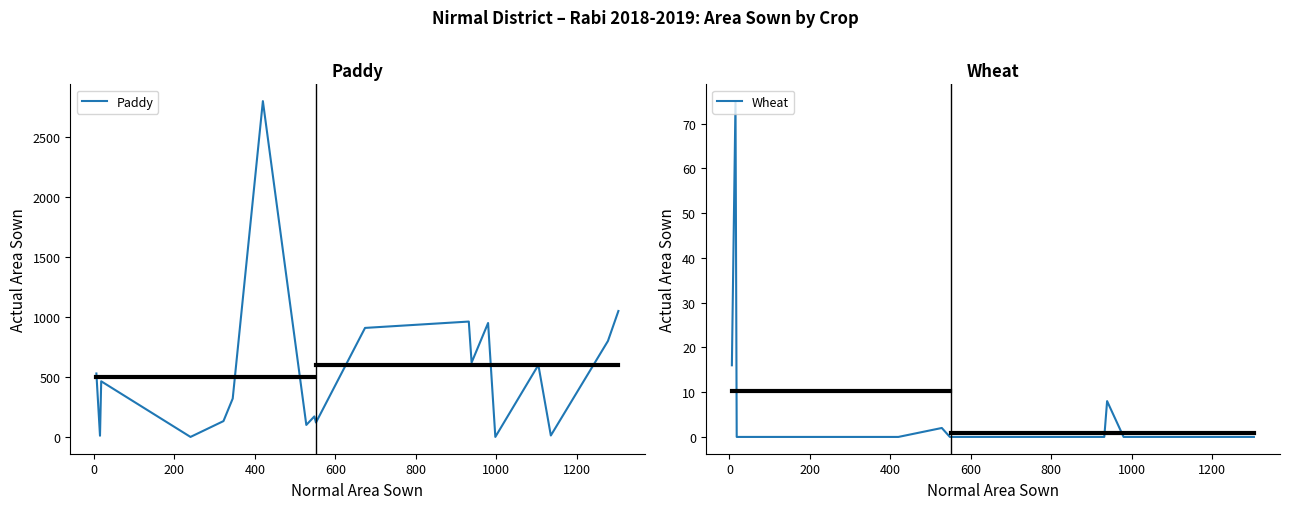

What is the maximum value for Paddy?

2800